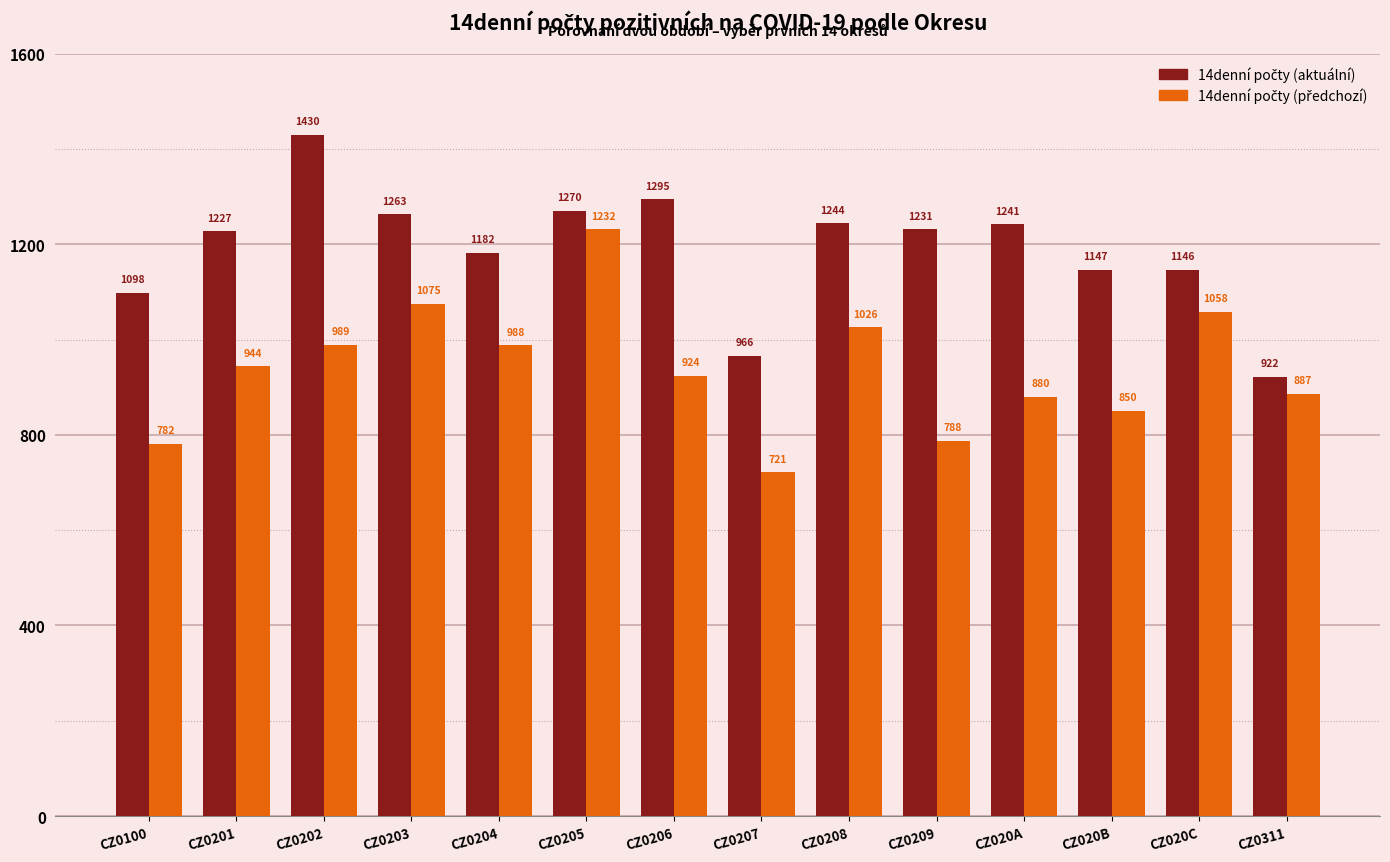

At how many categories does at least one series exceed 1183?

8